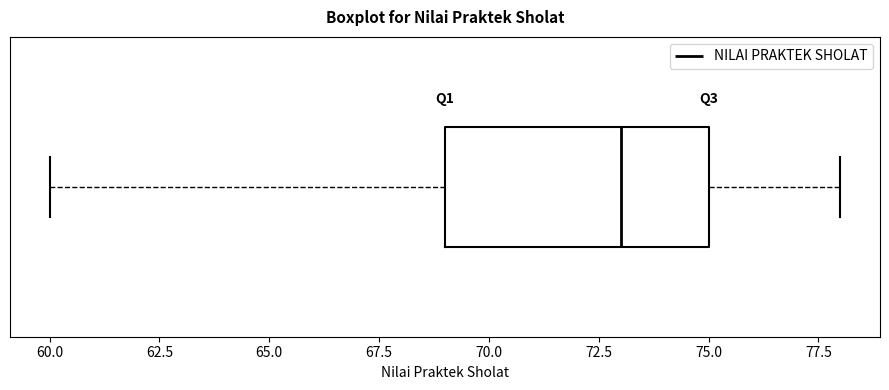

Read this box plot against the x-axis: the position of the median line, the range covered by the box, and the ends of both whiskers. The values are not printed on the chart, so give them approximately, as read against the axis.

median 73, box 69 to 75, whiskers 60 to 78